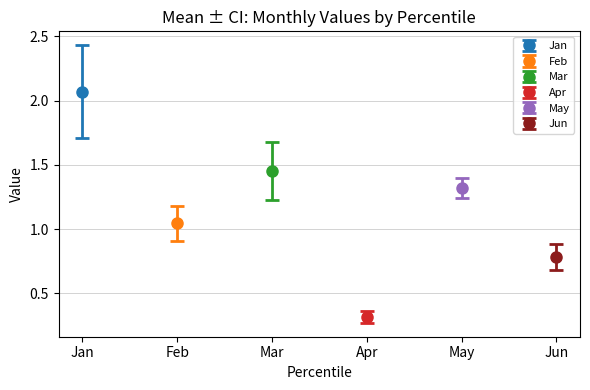

What is the average value of the Feb series?

1.0